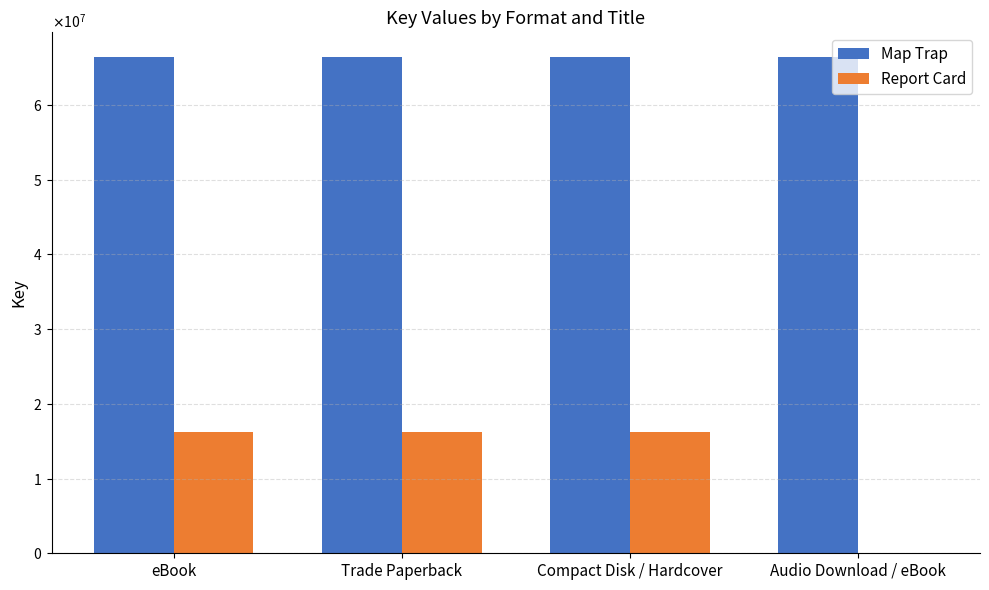

The Map Trap series shows 118879359 at Audio Download / eBook. True or false?

False